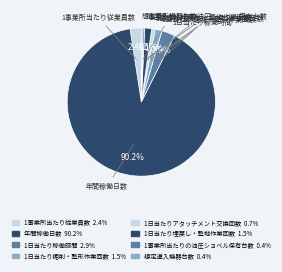

How many segments does this pie chart have?

8